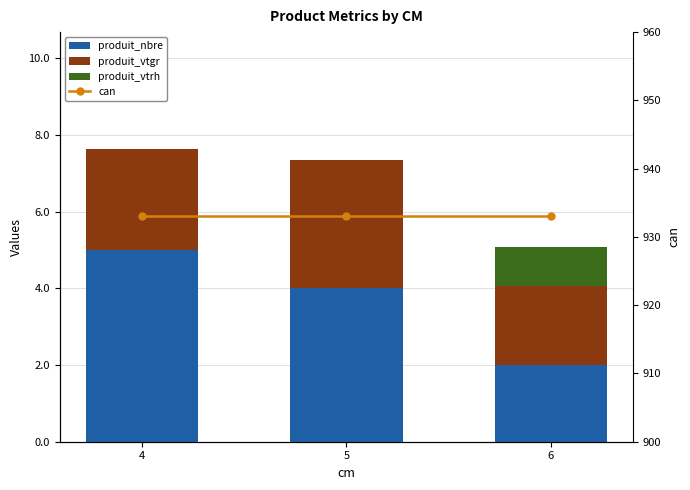

List the labels in order of produit_nbre value, largest first.

4, 5, 6